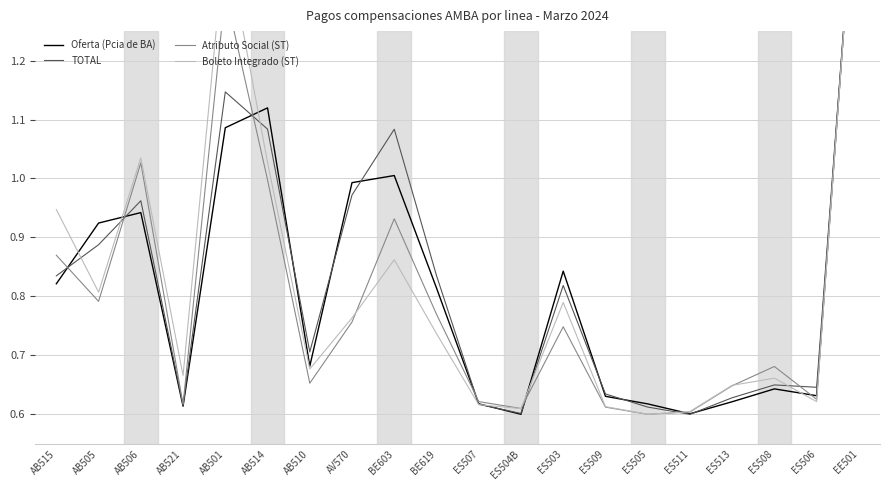

What is the value of the Atributo Social (ST) point at the 7th from the left?

0.7